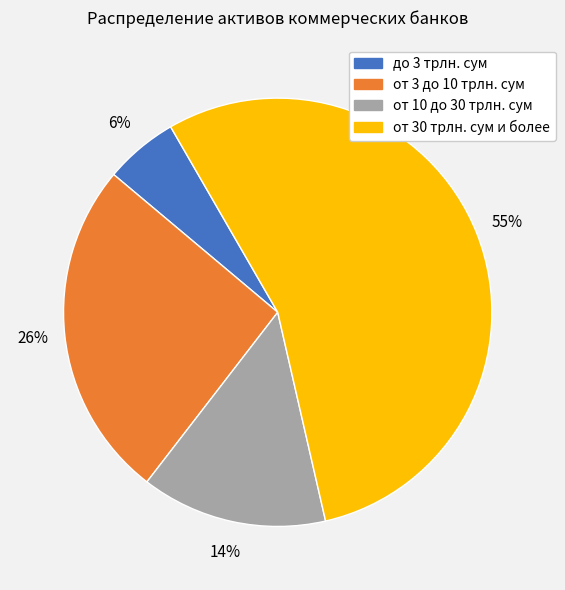

How many slices are in this pie chart?

4